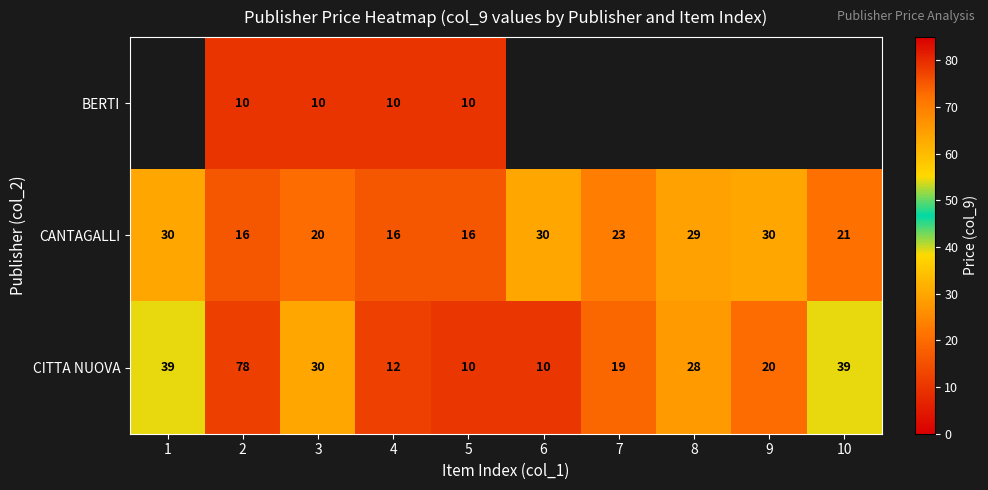

What is the difference between the highest and lowest values at 5?

6.0